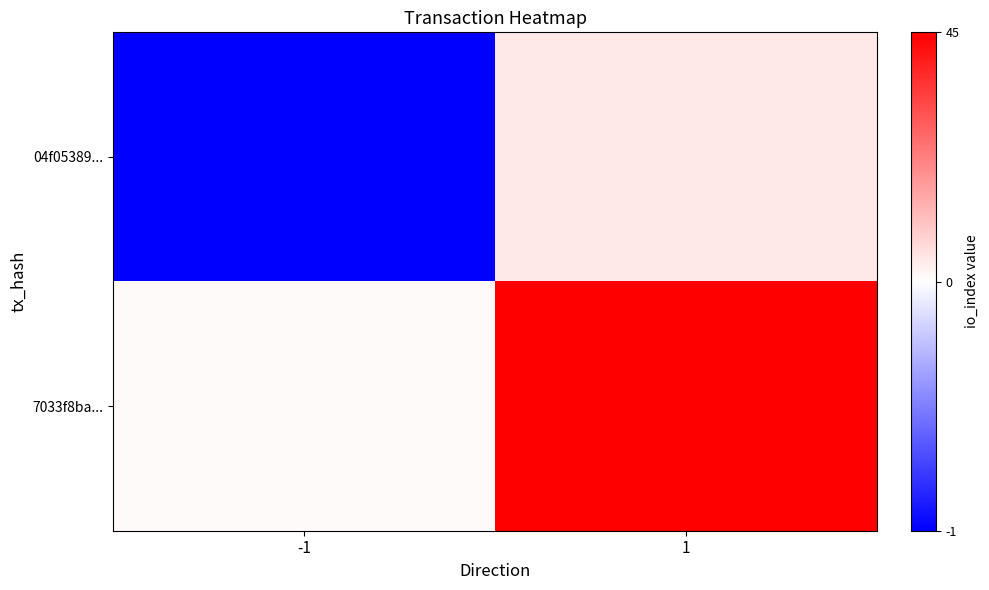

Rank the series at 1 from lowest to highest value.

04f05389..., 7033f8ba...